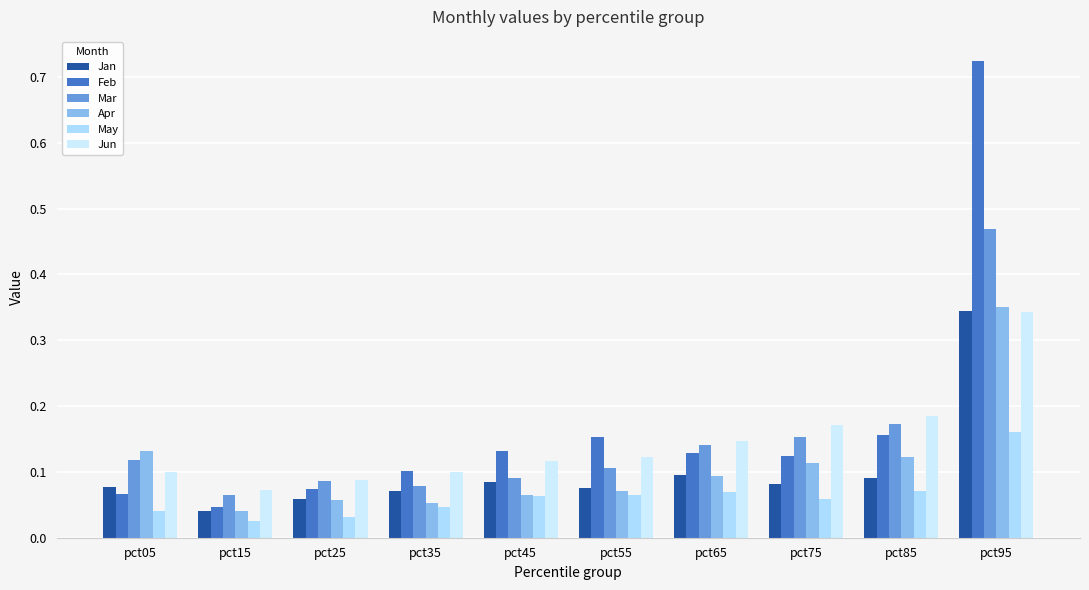

Between pct25 and pct85, which is larger?

pct85